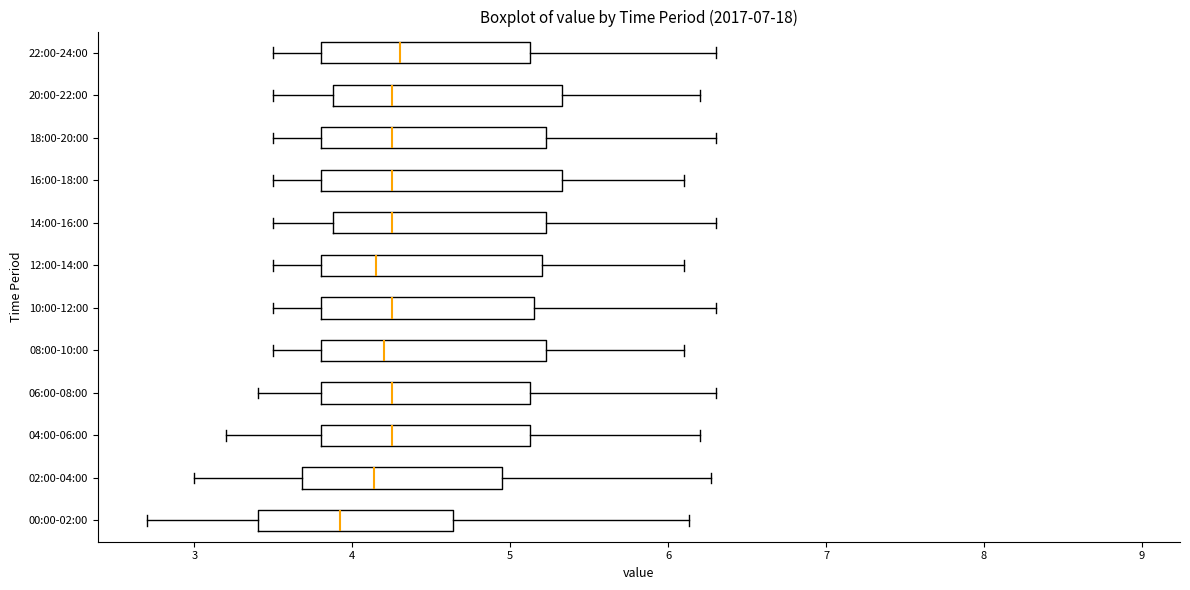

Reading bottom to top, transcribe this box plot: for each box, give where its median line is, the range the box spans, and where its two whiskers end, as read against the x-axis. The values are not printed on the chart, so give them approximately, as read against the axis.

00:00-02:00: median 3.9, box 3.4 to 4.6, whiskers 2.7 to 6.1
02:00-04:00: median 4.1, box 3.7 to 5.0, whiskers 3.0 to 6.3
04:00-06:00: median 4.3, box 3.8 to 5.1, whiskers 3.2 to 6.2
06:00-08:00: median 4.3, box 3.8 to 5.1, whiskers 3.4 to 6.3
08:00-10:00: median 4.2, box 3.8 to 5.2, whiskers 3.5 to 6.1
10:00-12:00: median 4.3, box 3.8 to 5.2, whiskers 3.5 to 6.3
12:00-14:00: median 4.2, box 3.8 to 5.2, whiskers 3.5 to 6.1
14:00-16:00: median 4.3, box 3.9 to 5.2, whiskers 3.5 to 6.3
16:00-18:00: median 4.3, box 3.8 to 5.3, whiskers 3.5 to 6.1
18:00-20:00: median 4.3, box 3.8 to 5.2, whiskers 3.5 to 6.3
20:00-22:00: median 4.3, box 3.9 to 5.3, whiskers 3.5 to 6.2
22:00-24:00: median 4.3, box 3.8 to 5.1, whiskers 3.5 to 6.3